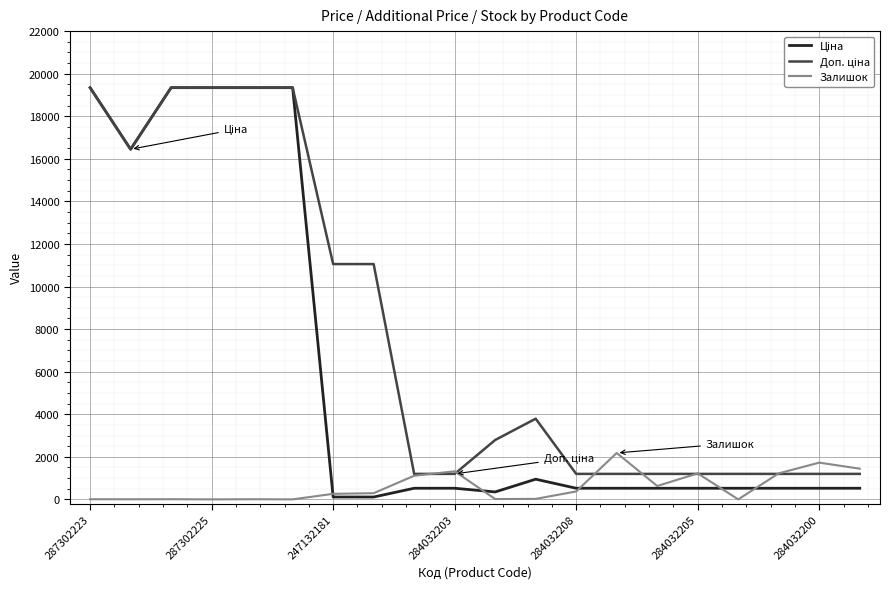

What is the maximum value shown in the chart?

19343.1